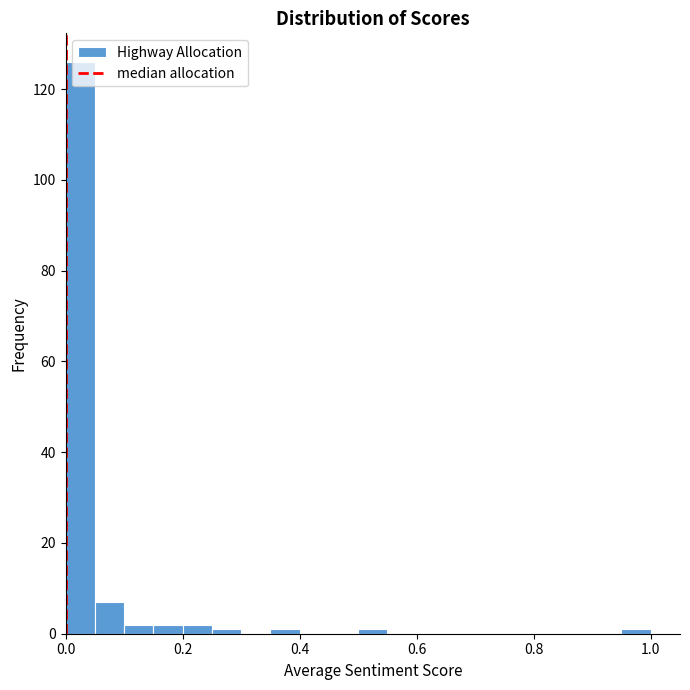

Around what value on the x-axis is the tallest bar? Give the approximate position of its centre, as read against the axis.

0.02